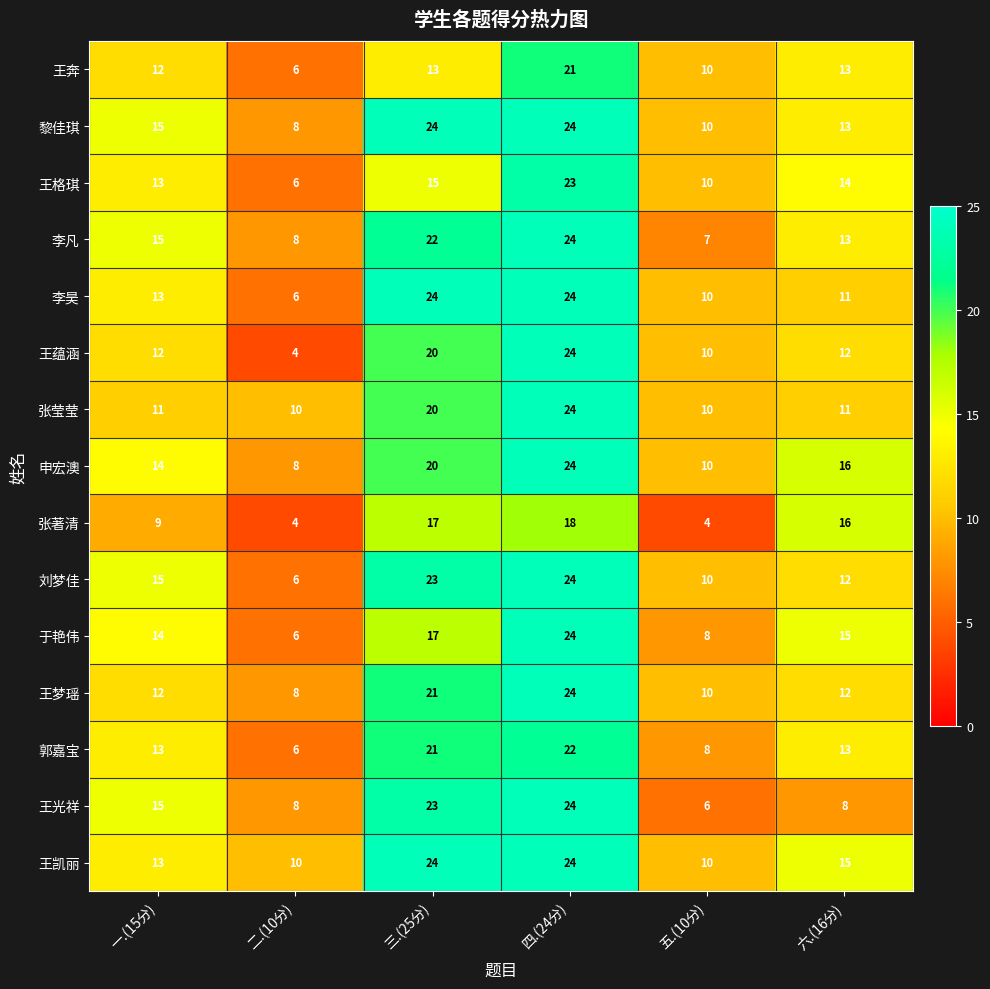

At which label is 张莹莹 closest to 17?

三.(25分)